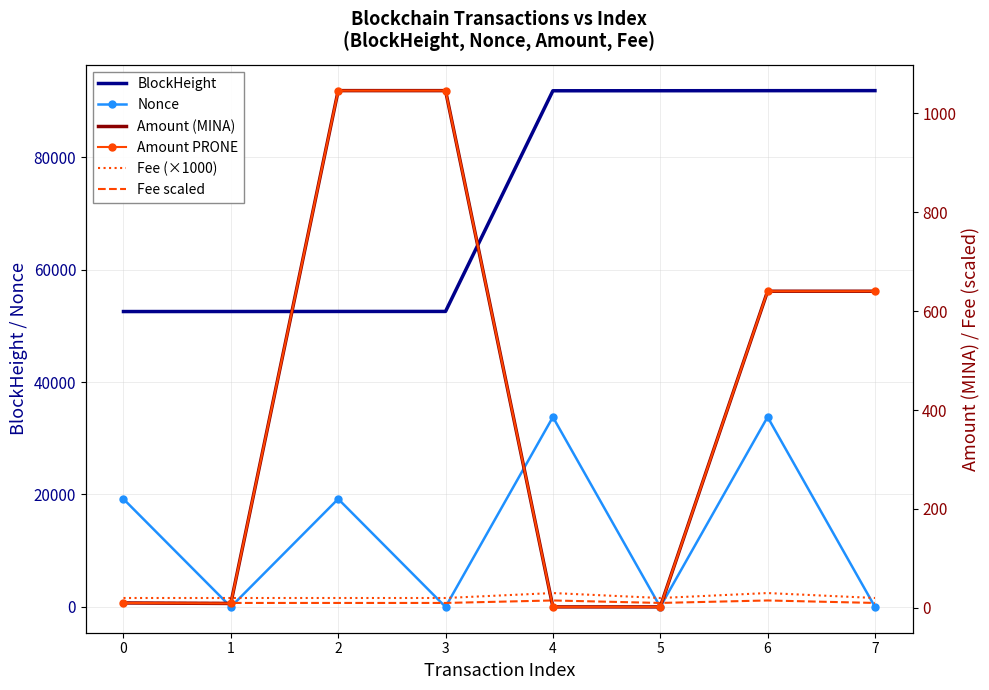

Is it true that Amount (MINA) equals 9.0 at 1?

True